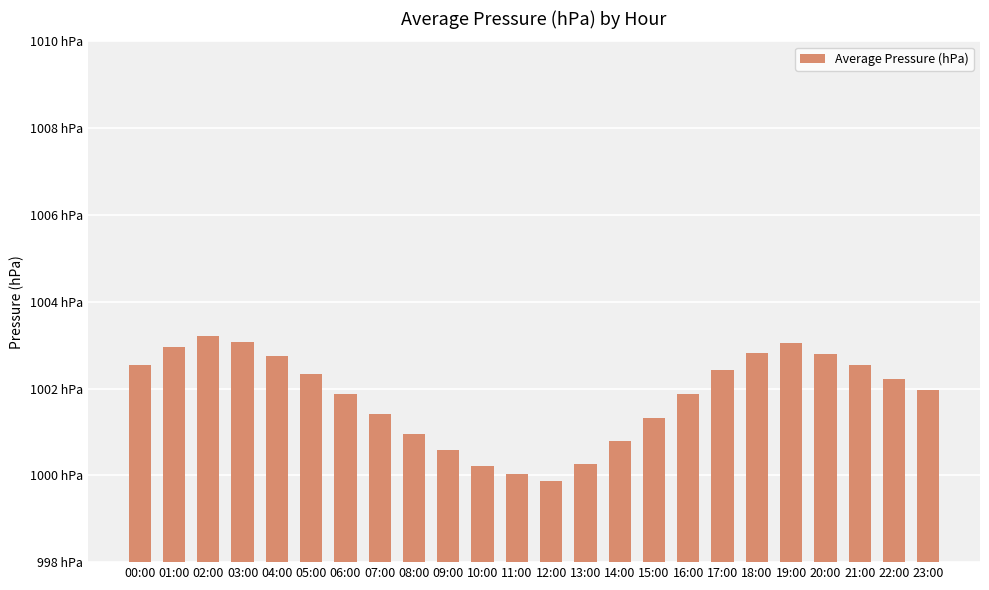

What is the change in value from 09:00 to 15:00?

+0.8